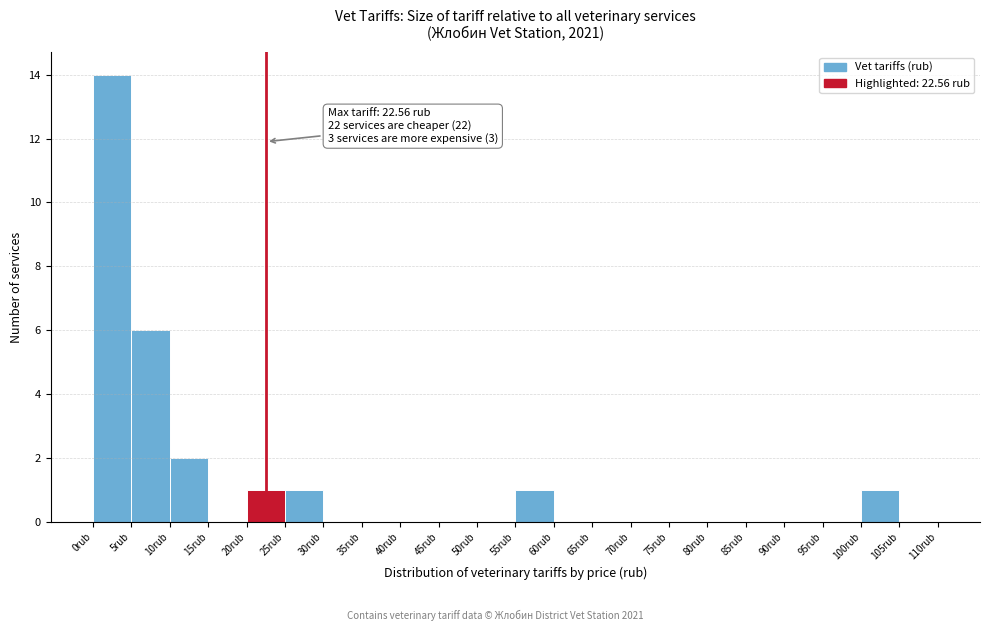

Which range on the x-axis has the tallest bar?

0 to 5